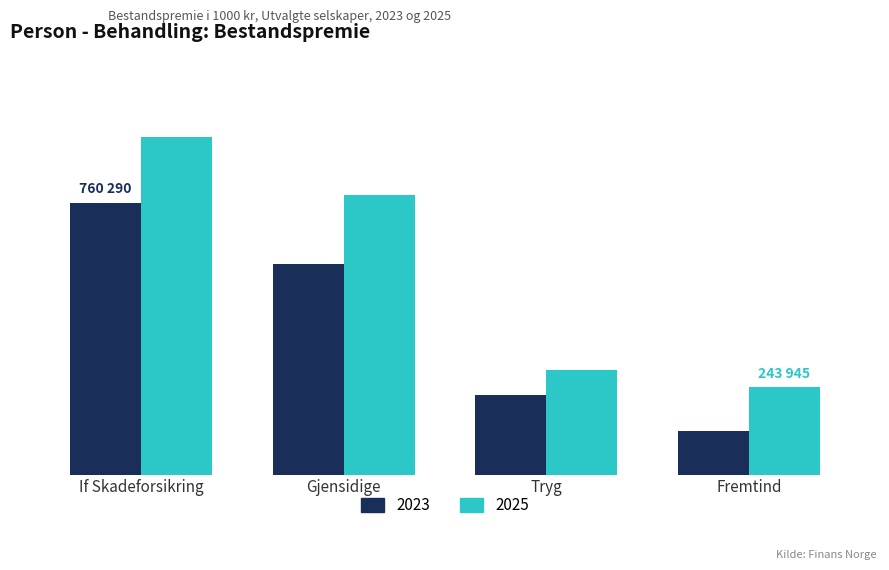

Reading right to left, list all the values displayed in this chart.

2023: 122958	223439	588563	760290
2025: 243945	293134	781827	943549